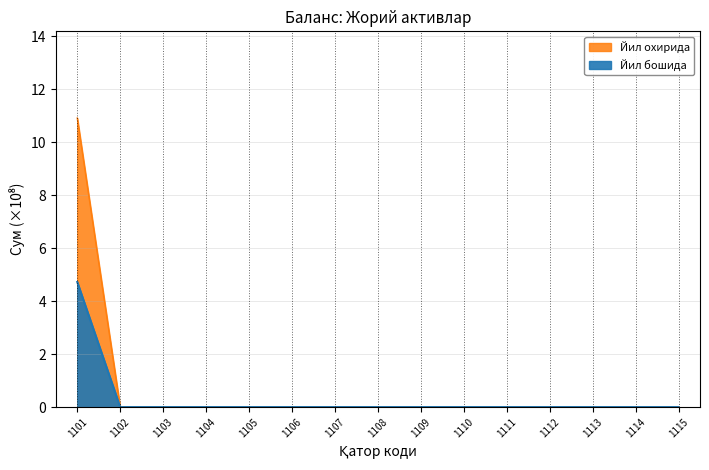

Rank the series at 1107 from lowest to highest value.

Йил бошида, Йил охирида